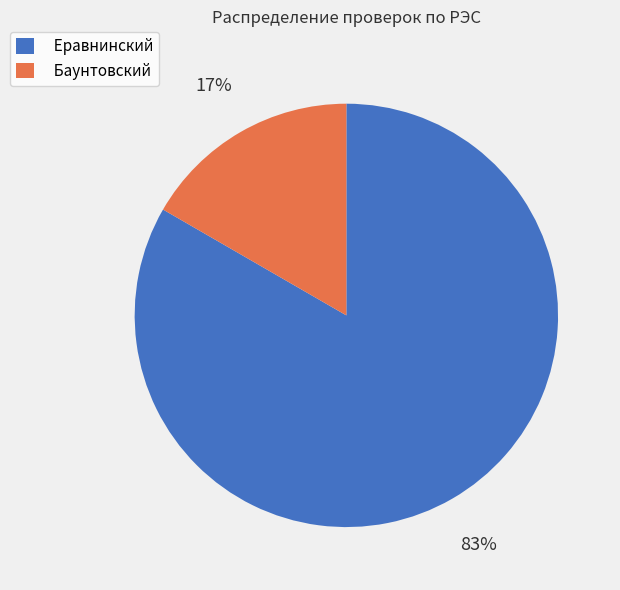

Is the sum of Еравнинский and Баунтовский greater than half?

Yes